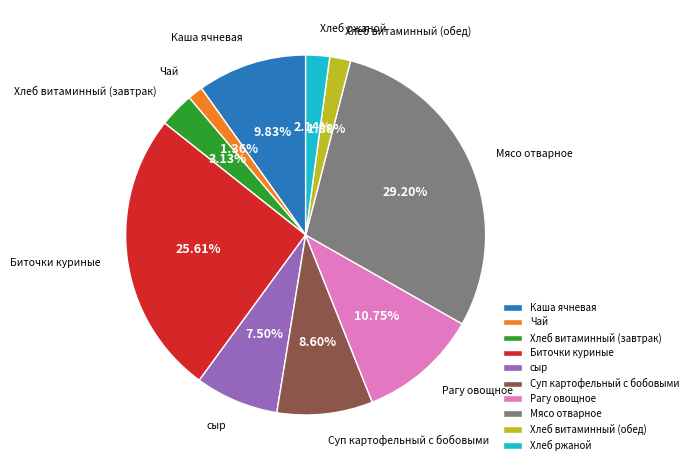

Is Мясо отварное the majority of the pie?

No